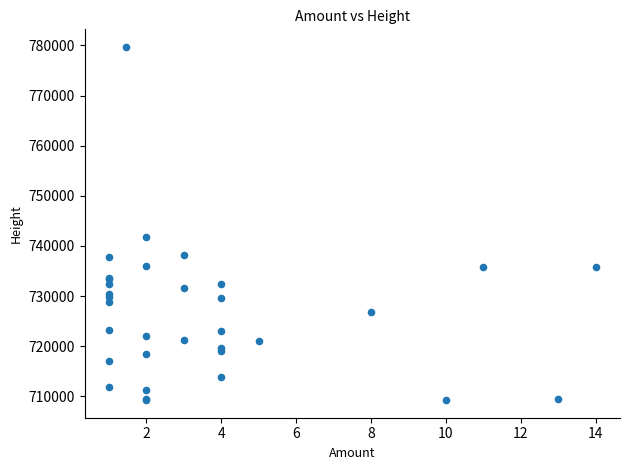

What Y value in the scatter plot is closest to 744472?

741751